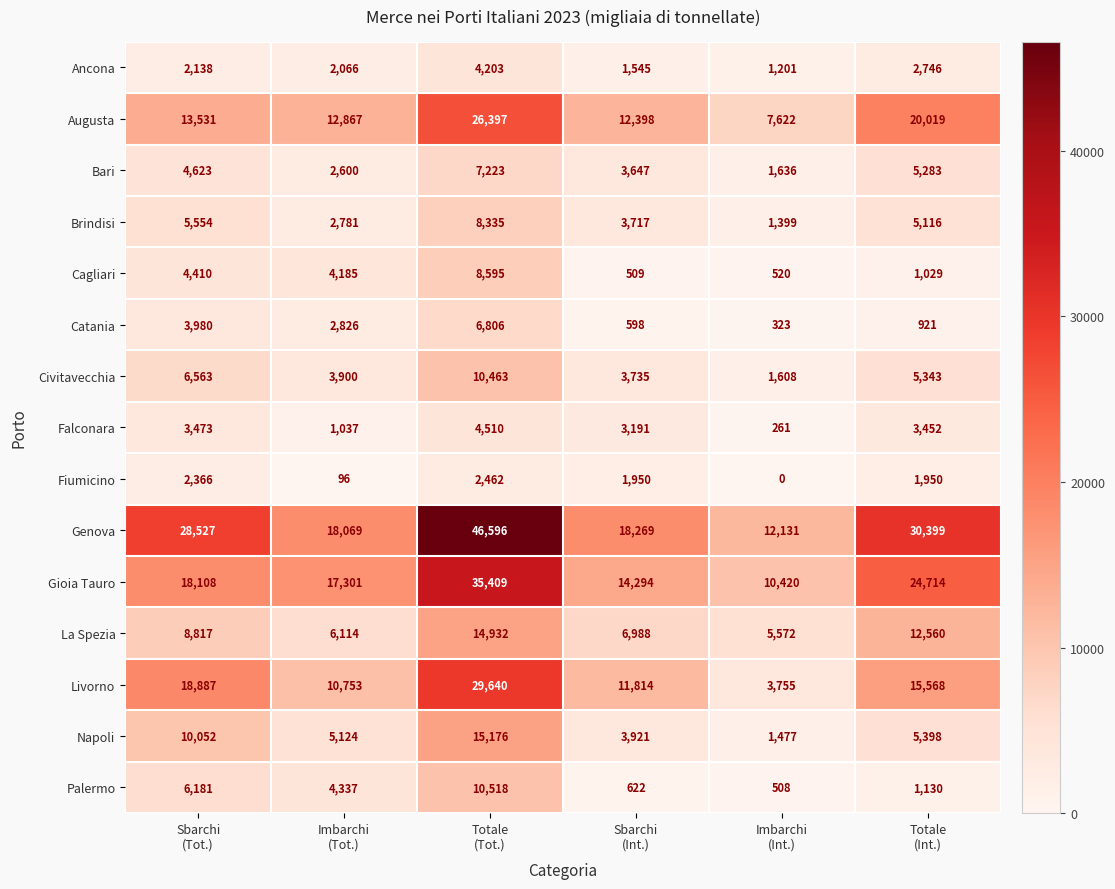

Which series has the largest range (max minus min)?

Genova